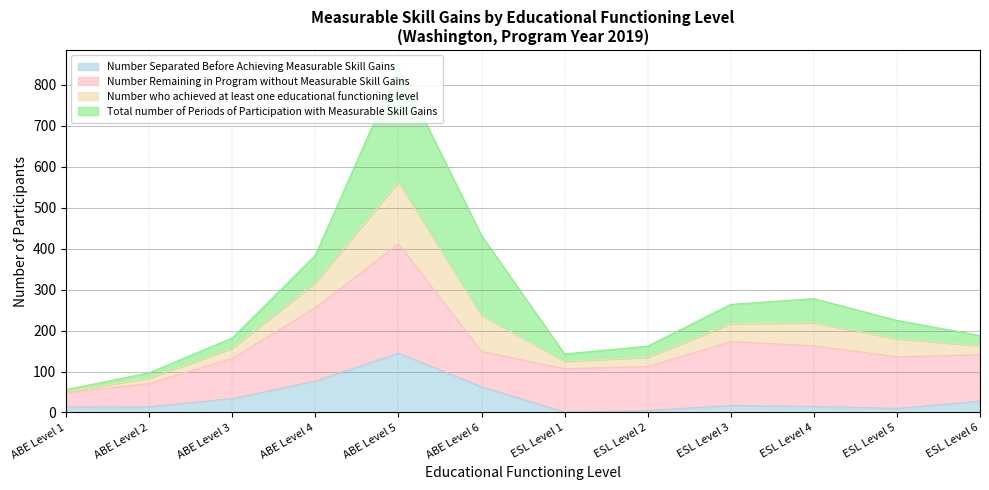

What is the highest value of the Number Separated Before Achieving Measurable Skill Gains series?

145